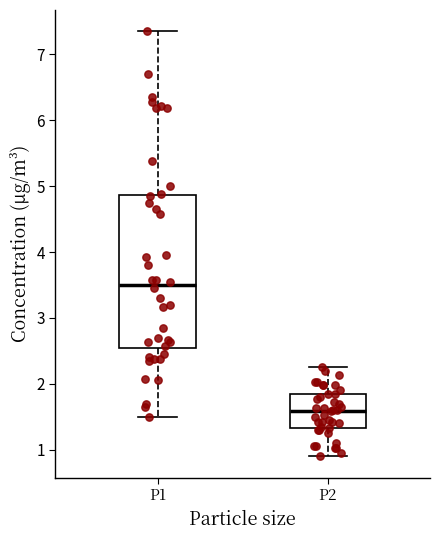

Reading left to right, transcribe this box plot: for each box, give where its median line is, the range the box spans, and where its two whiskers end, as read against the y-axis. The values are not printed on the chart, so give them approximately, as read against the axis.

P1: median 3.5, box 2.5 to 4.9, whiskers 1.5 to 7.4
P2: median 1.6, box 1.3 to 1.9, whiskers 0.9 to 2.3